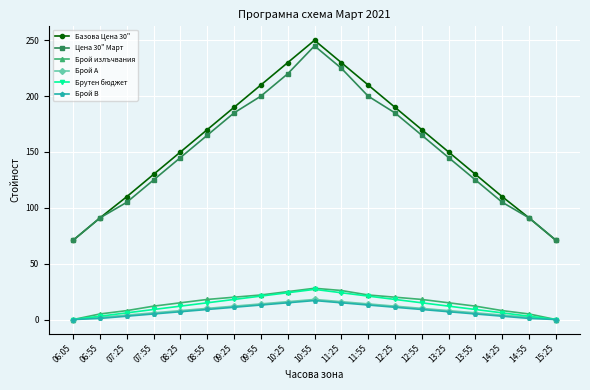

True or false: Базова Цена 30" and Брой A cross at least once.

False